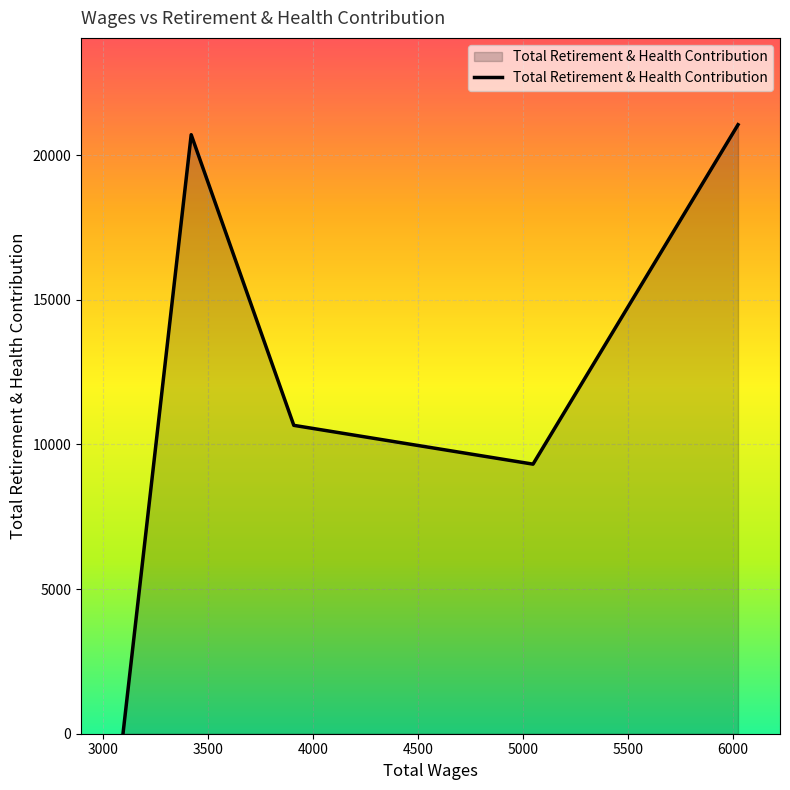

What is the maximum value shown in the chart?

21049